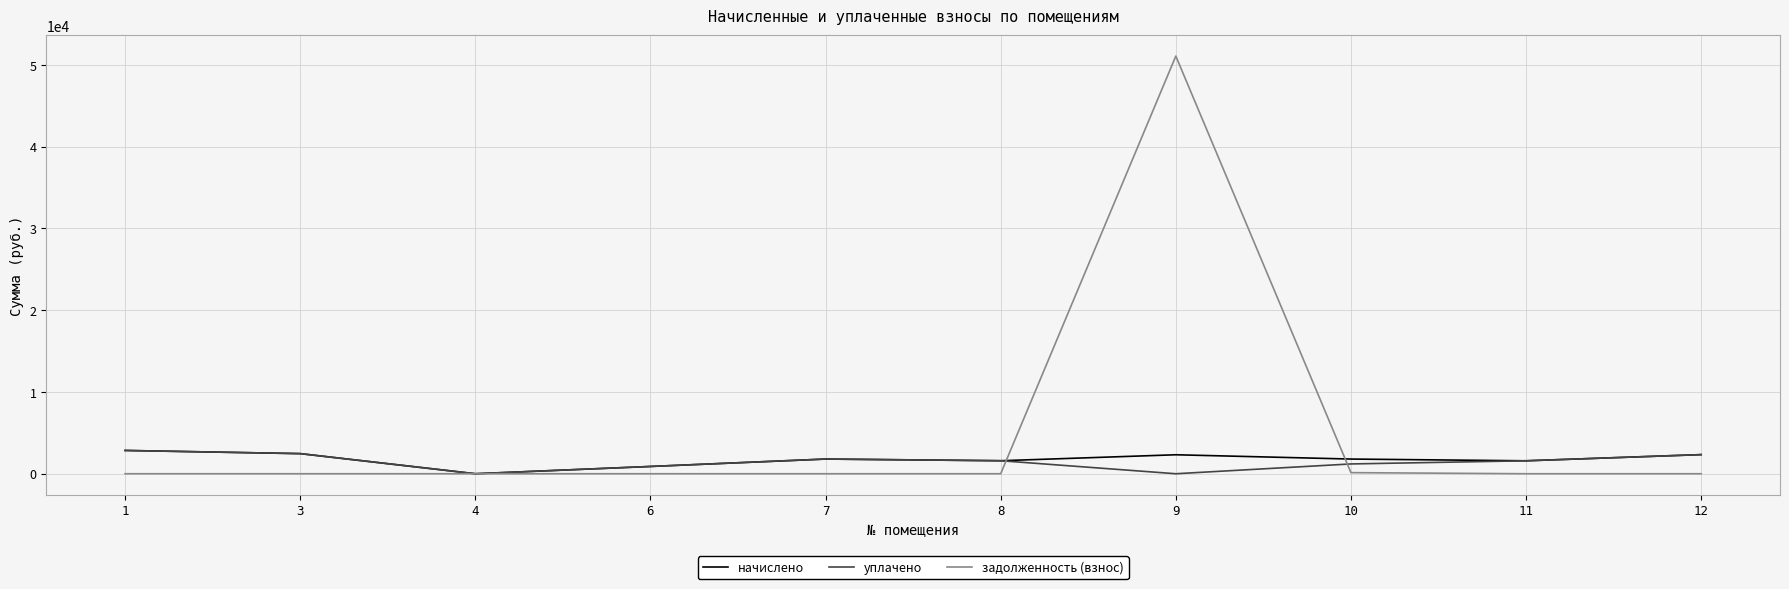

At how many categories does at least one series exceed 23531?

1